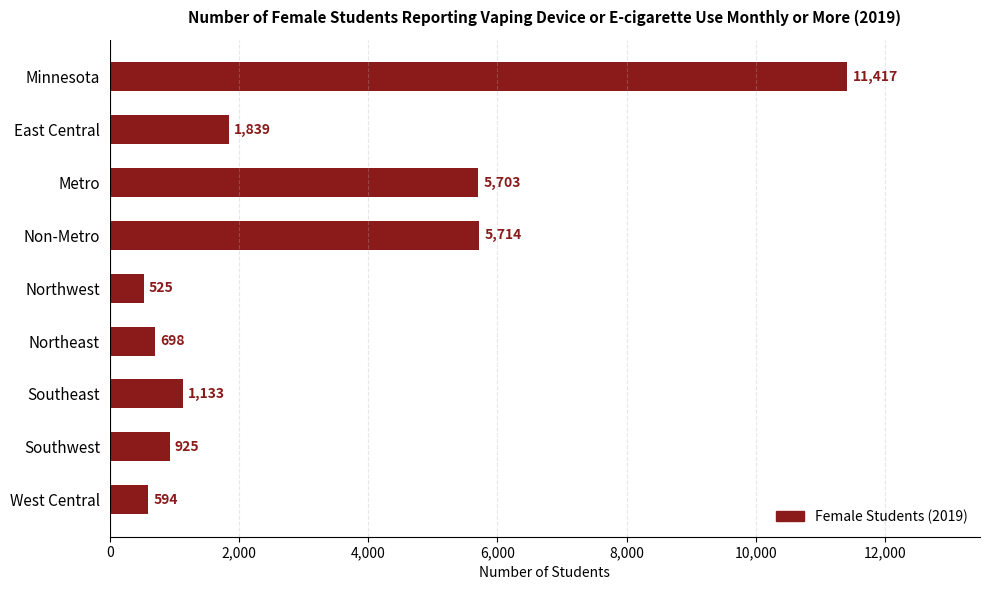

Where is the data nearest to the value 5971?

Non-Metro